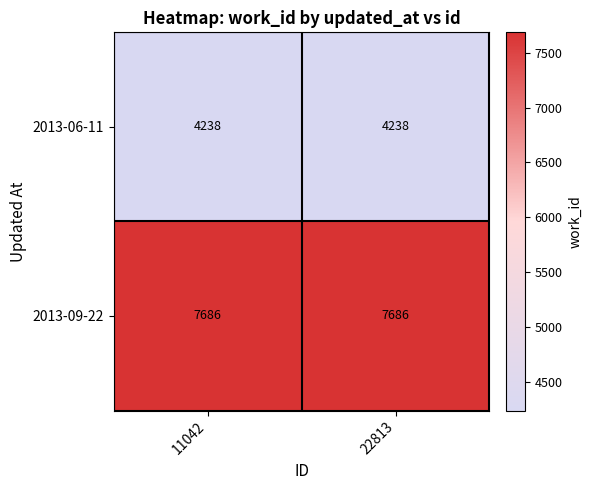

What is the maximum value shown in the chart?

7686